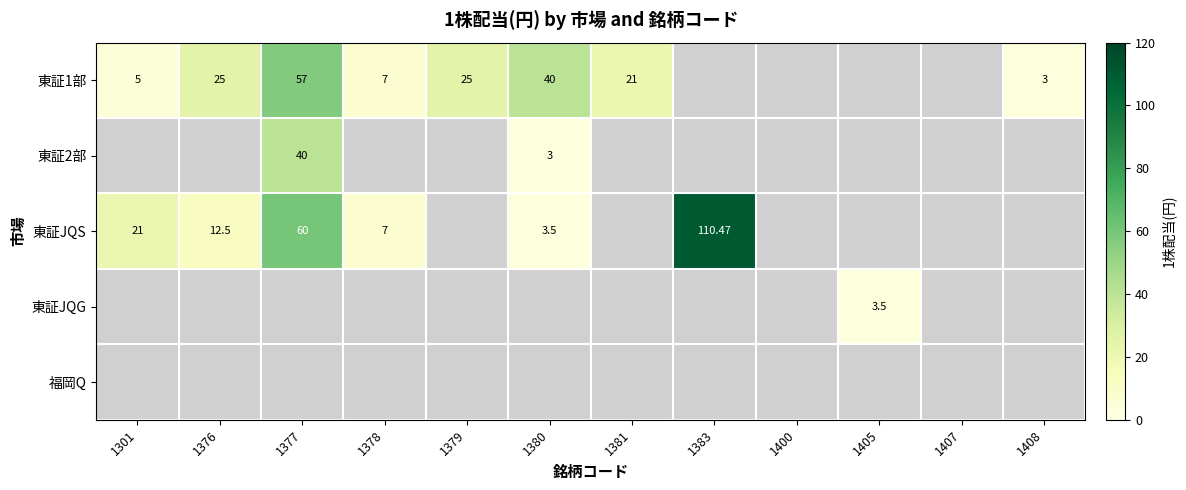

Is the value of 福岡Q at 1379 greater than the value of 東証1部 at 1405?

No